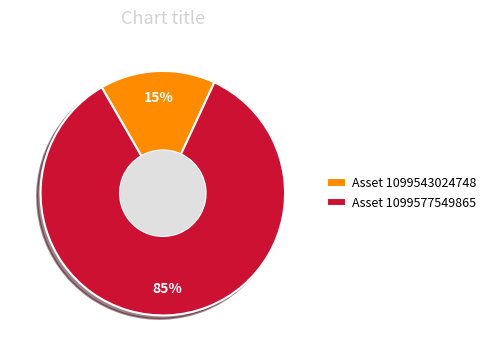

Which slice is the largest?

Asset 1099577549865